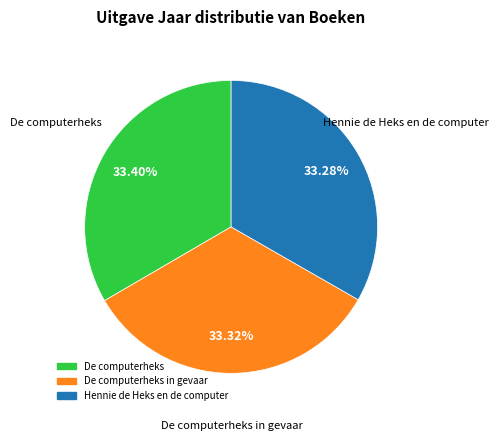

Does any single category account for the majority?

No